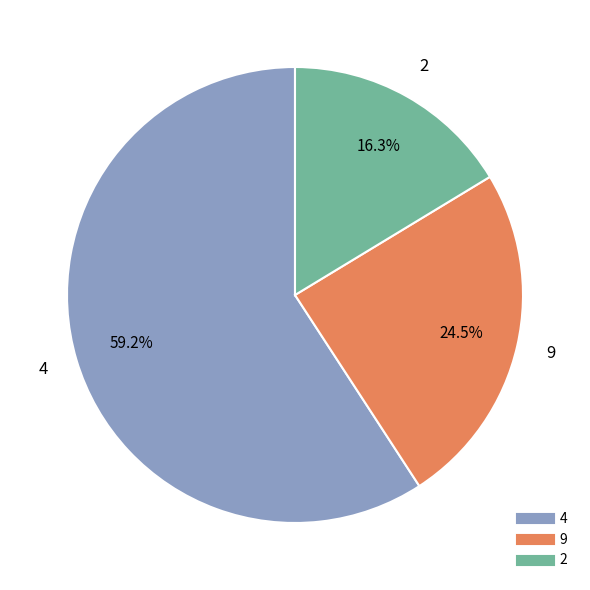

How many segments does this pie chart have?

3